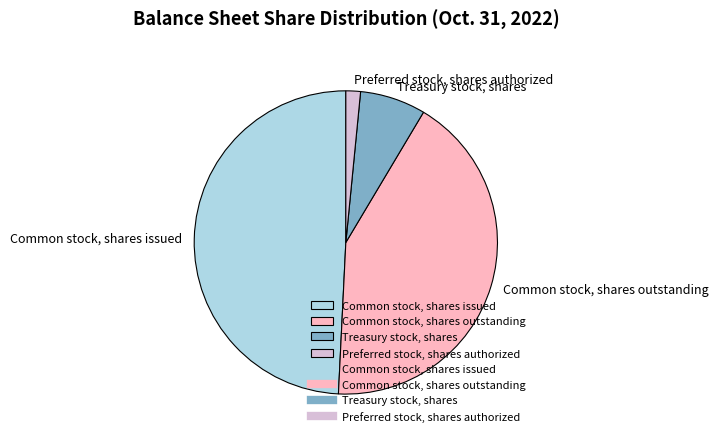

Count the number of slices in the pie.

4